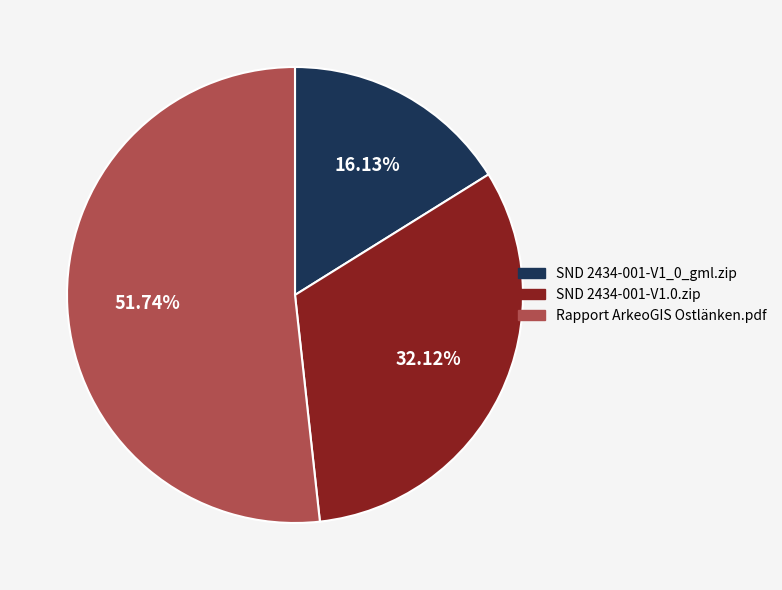

Is there any slice that represents more than half of the pie?

Yes